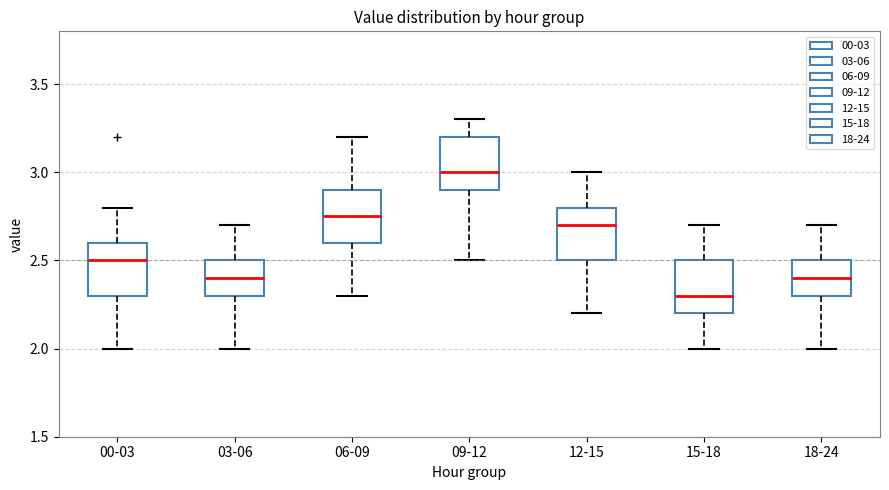

Reading left to right, read every box against the y-axis: the position of its median line, the range the box covers, and the ends of its whiskers. The values are not printed on the chart, so give them approximately, as read against the axis.

00-03: median 2.50, box 2.30 to 2.60, whiskers 2.00 to 2.80
03-06: median 2.40, box 2.30 to 2.50, whiskers 2.00 to 2.70
06-09: median 2.75, box 2.60 to 2.90, whiskers 2.30 to 3.20
09-12: median 3.00, box 2.90 to 3.20, whiskers 2.50 to 3.30
12-15: median 2.70, box 2.50 to 2.80, whiskers 2.20 to 3.00
15-18: median 2.30, box 2.20 to 2.50, whiskers 2.00 to 2.70
18-24: median 2.40, box 2.30 to 2.50, whiskers 2.00 to 2.70